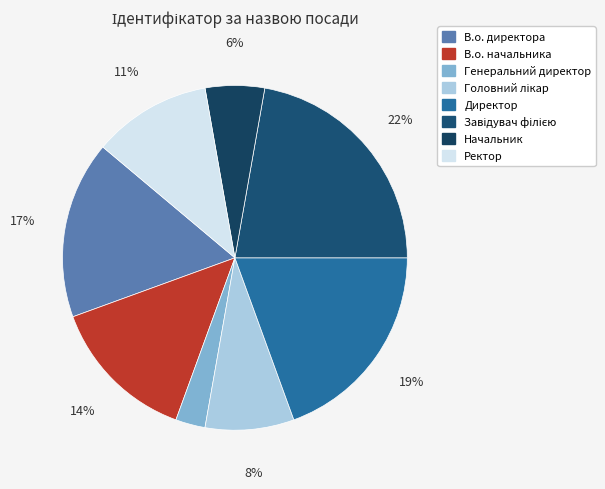

To the nearest percent, what portion does Начальник represent?

6%